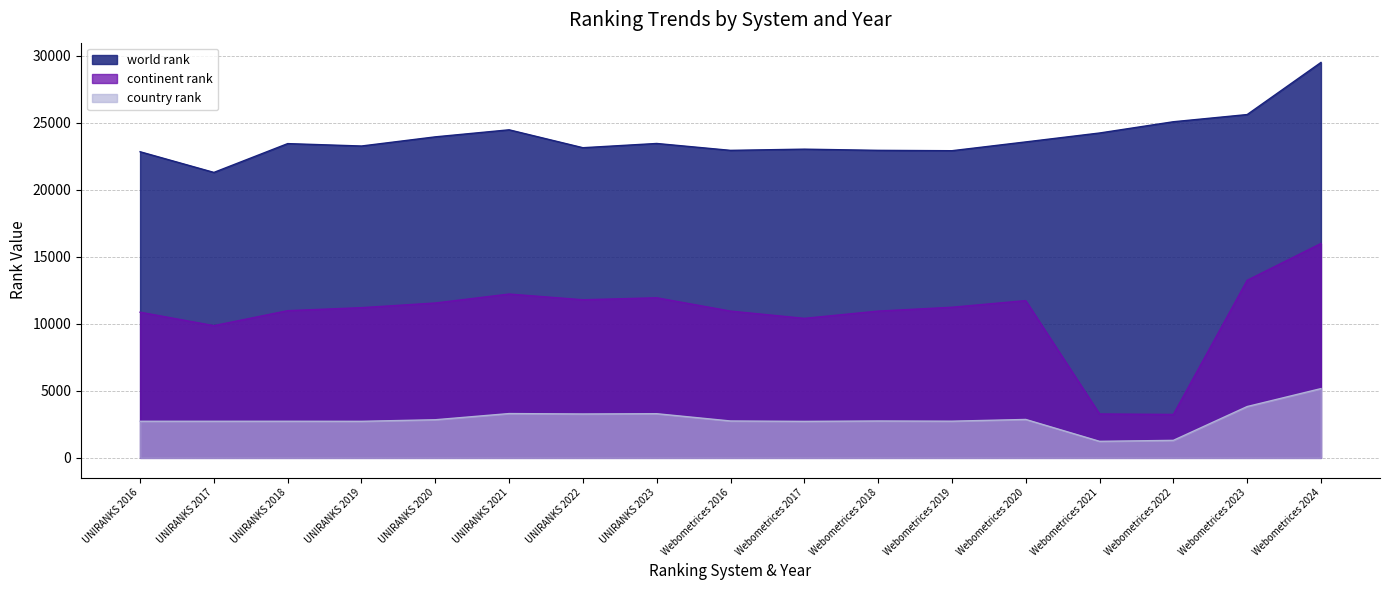

True or false: continent rank has a value of 3237 at Webometrices 2022.

True